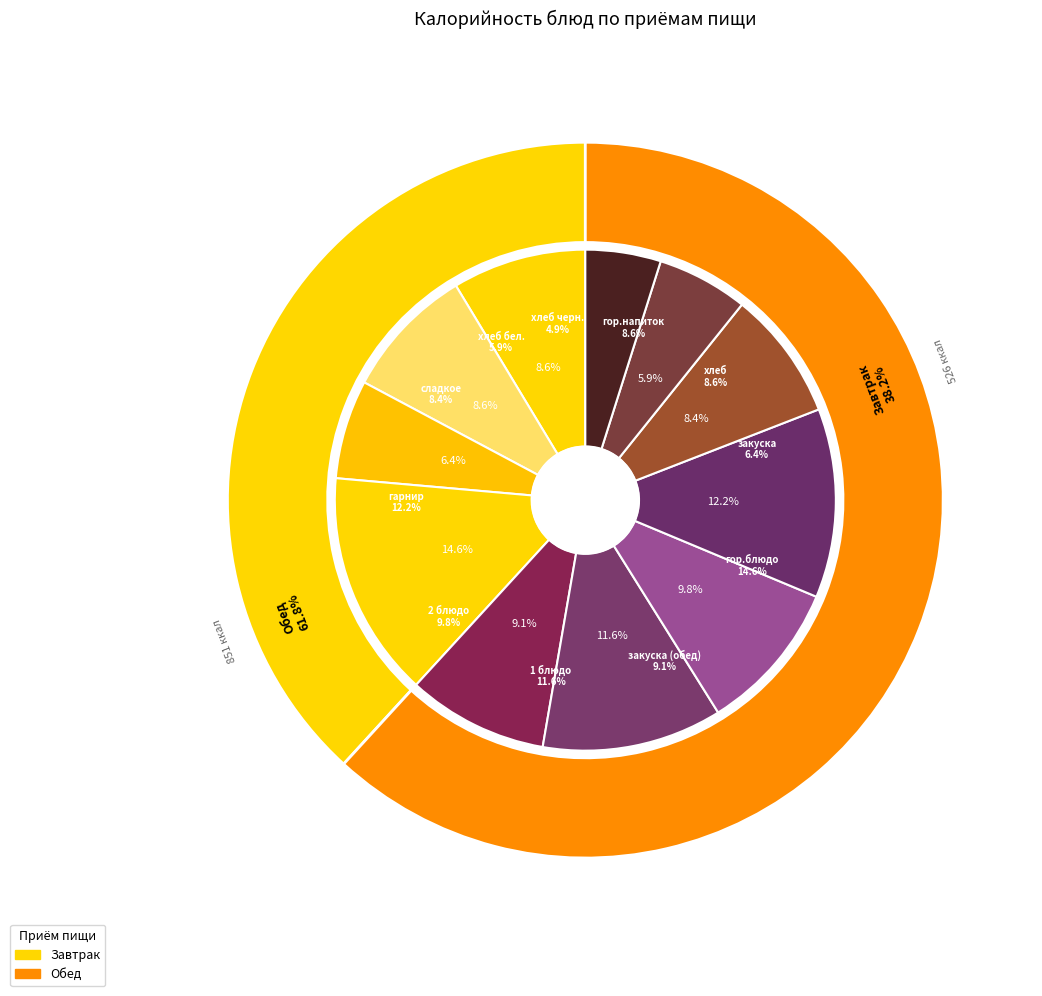

Is it true that закуска is 6% of the pie?

True